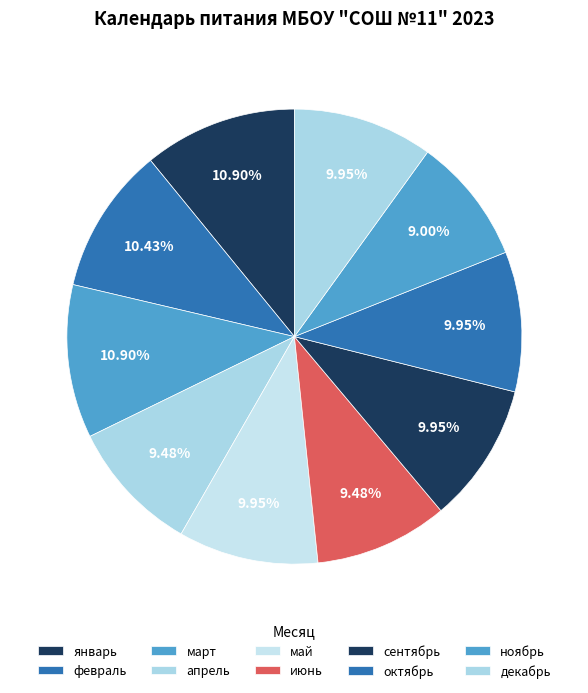

How many slices are in this pie chart?

10